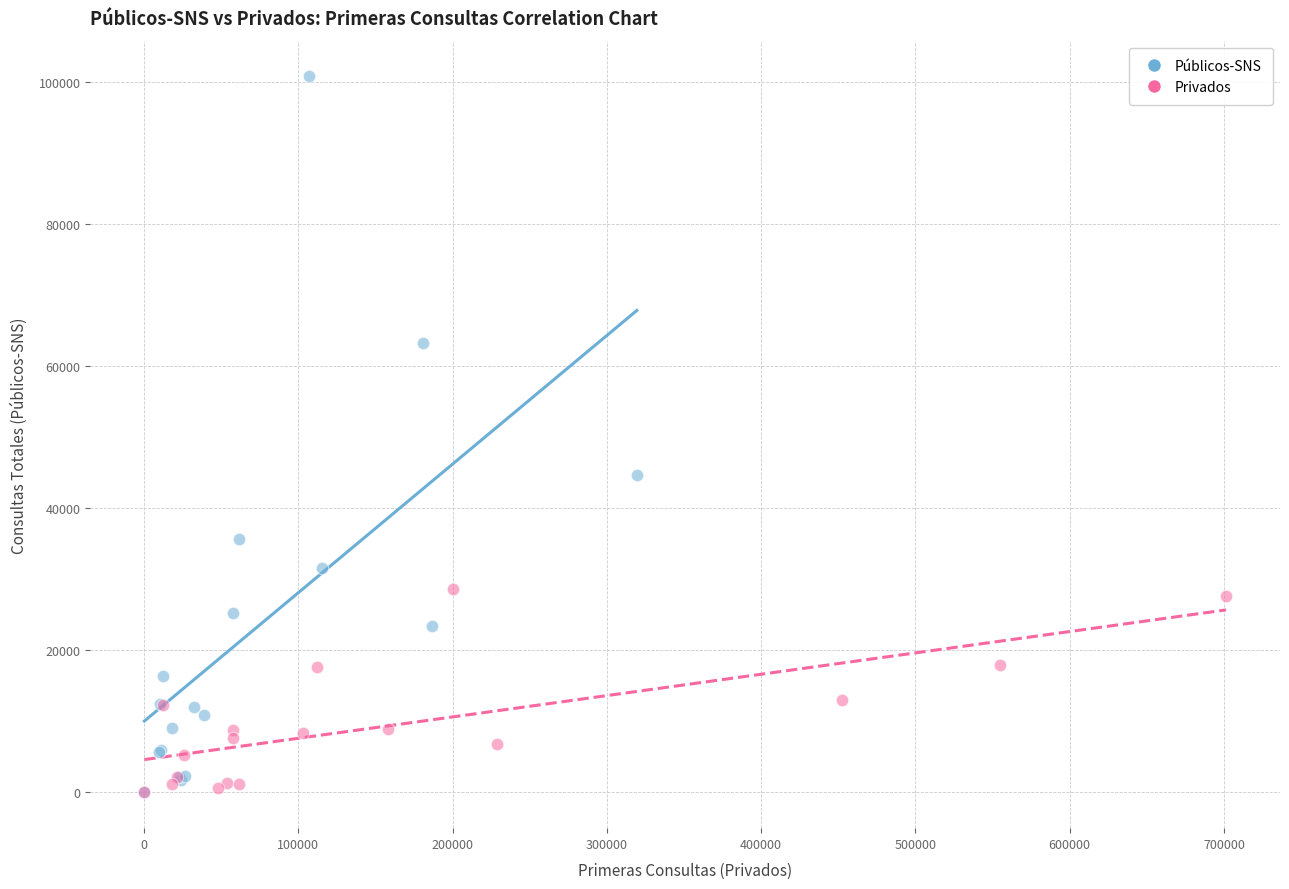

Which series contains the highest Y value?

Públicos-SNS